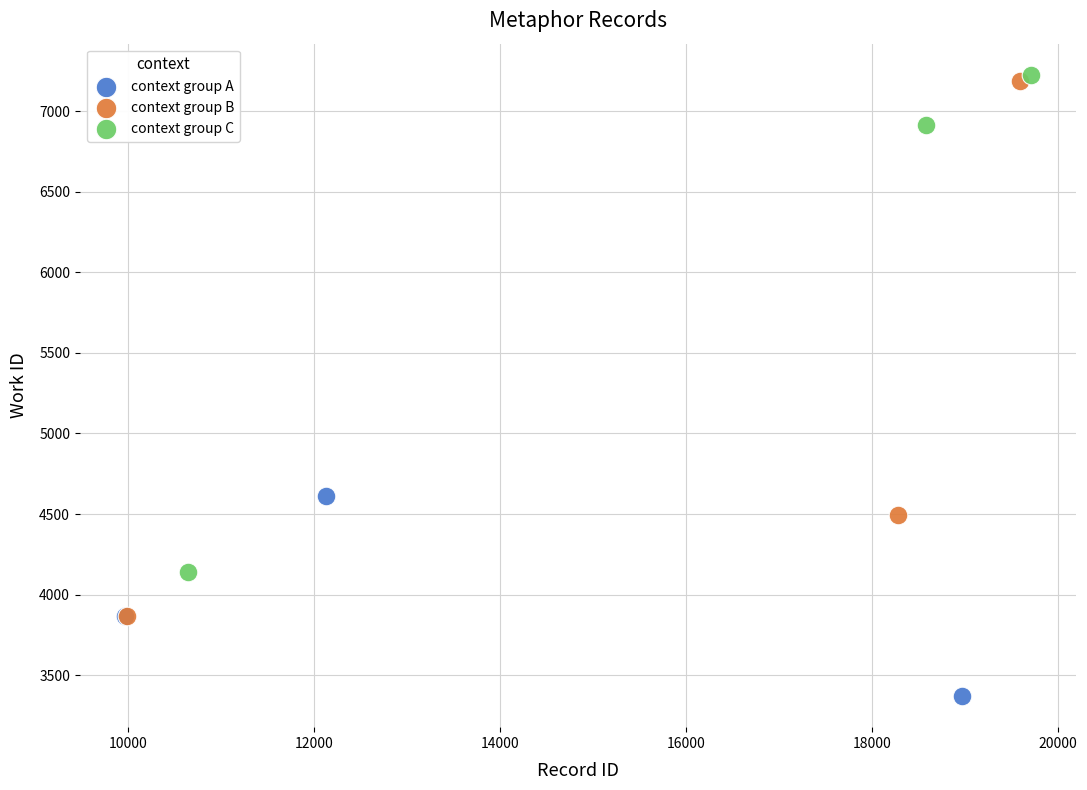

Which series has the widest spread of Y values?

context group B